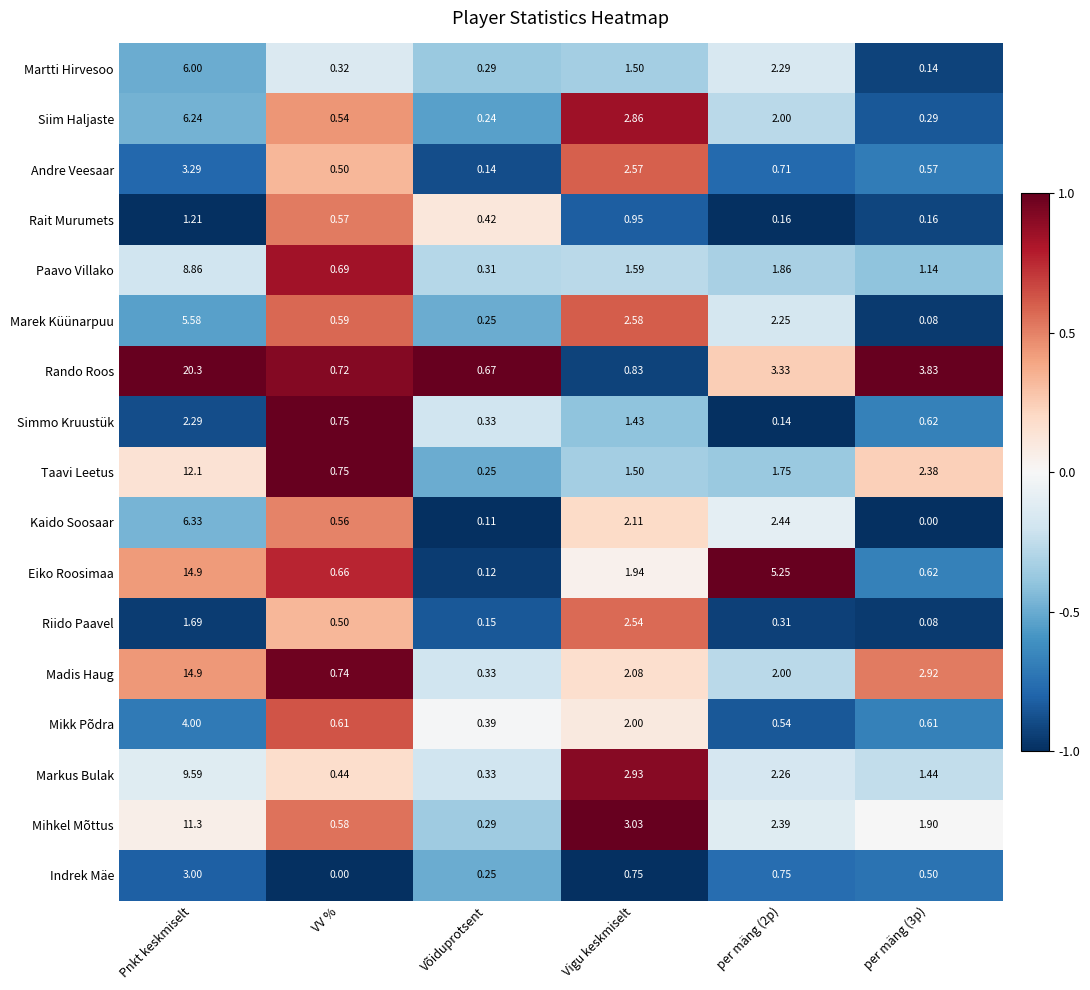

Between Võiduprotsent and Vigu keskmiselt, which series saw the biggest shift?

Mihkel Mõttus